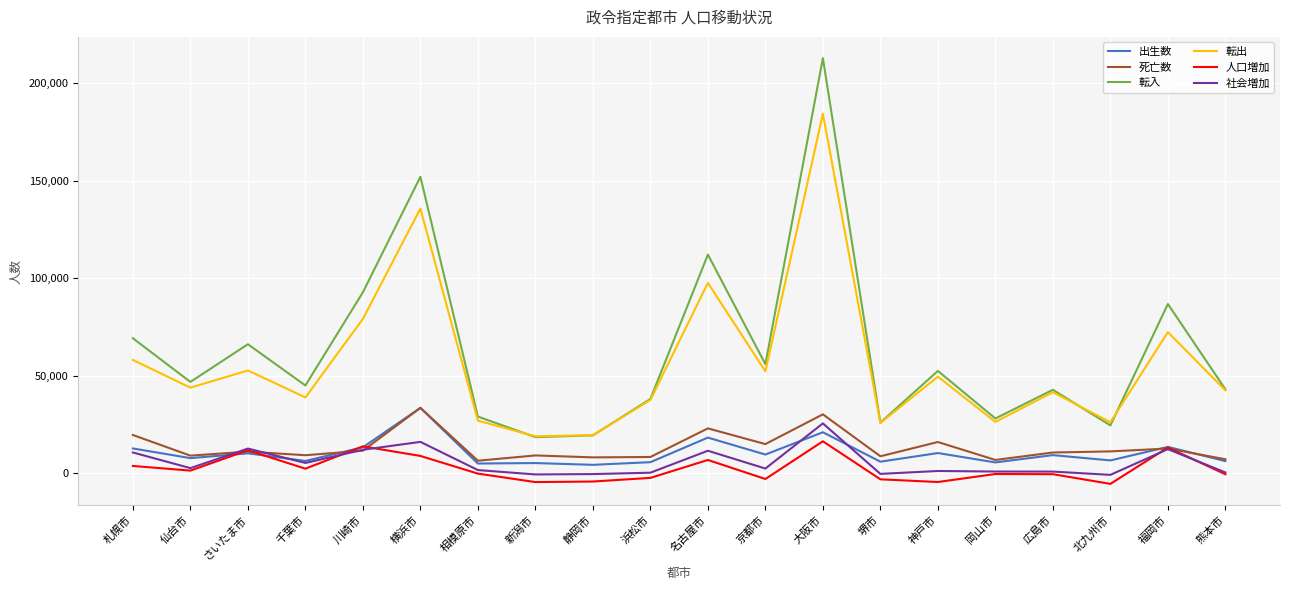

Which series changed the most between 名古屋市 and 堺市?

転入